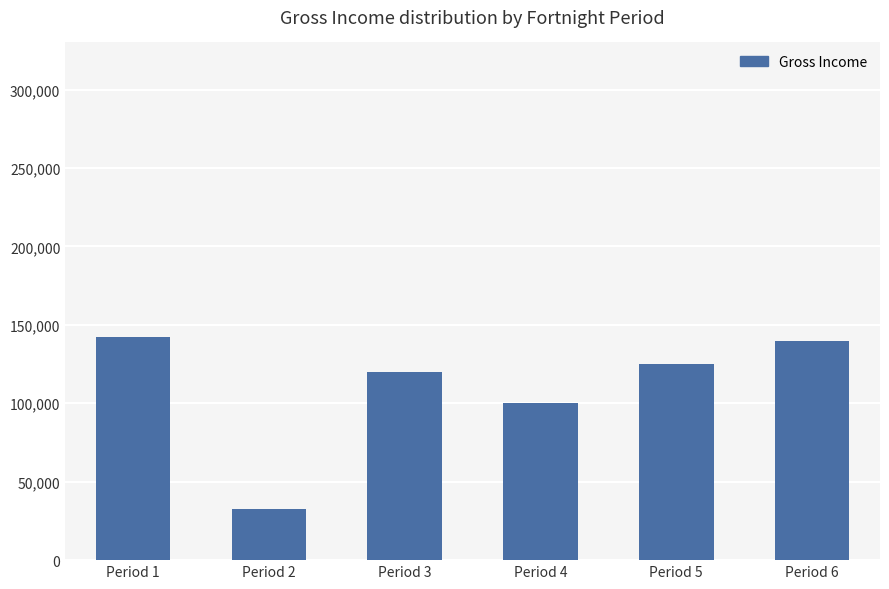

Between Period 5 and Period 6, which is larger?

Period 6